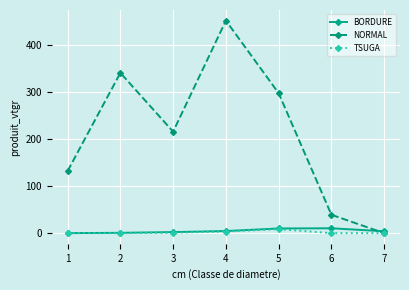

At which category is the sum across all series the highest?

4